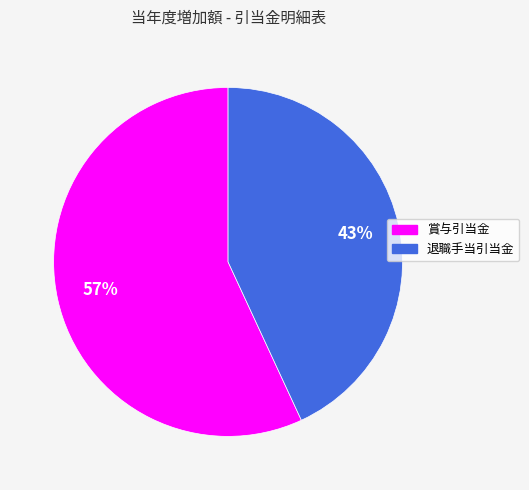

Do 賞与引当金 and 退職手当引当金 together represent more than half of the pie?

Yes